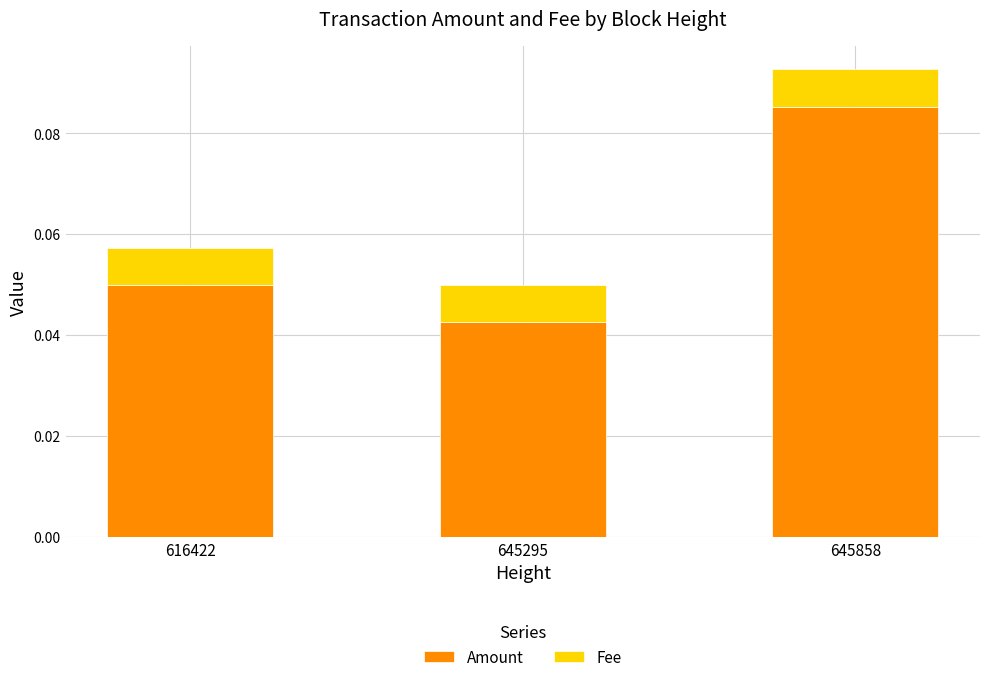

List the labels in order of Amount value, smallest first.

645295, 616422, 645858